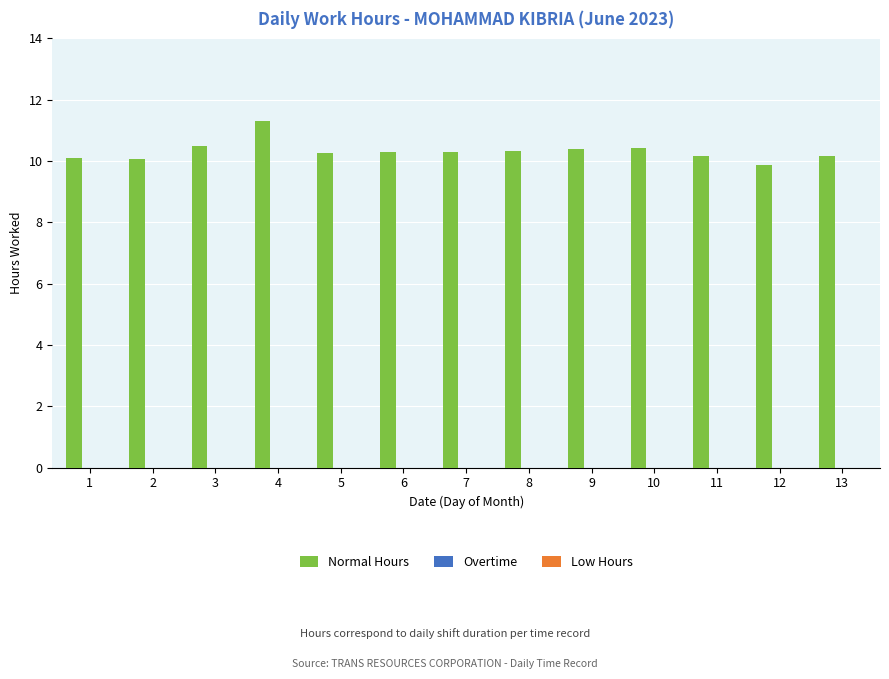

What is the sum of all values?

134.1